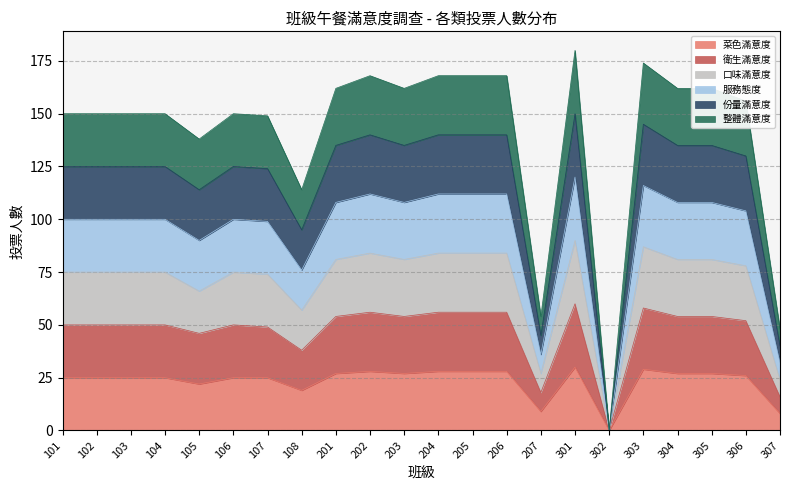

What is the greatest value displayed?

180